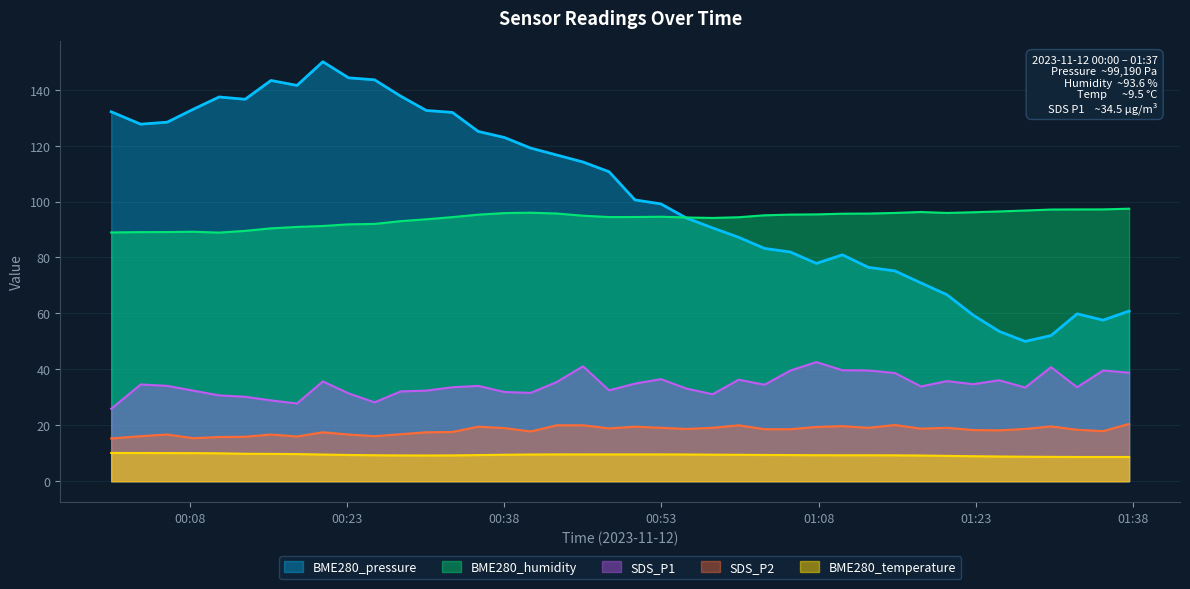

True or false: BME280_humidity and SDS_P2 cross at least once.

False